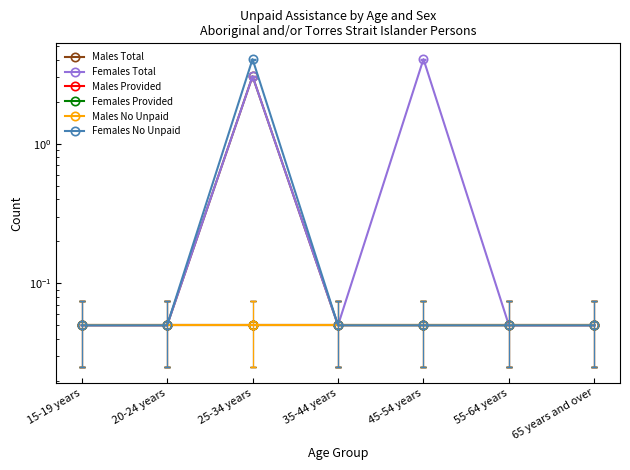

How many interior local peaks does the Males Total series have?

1